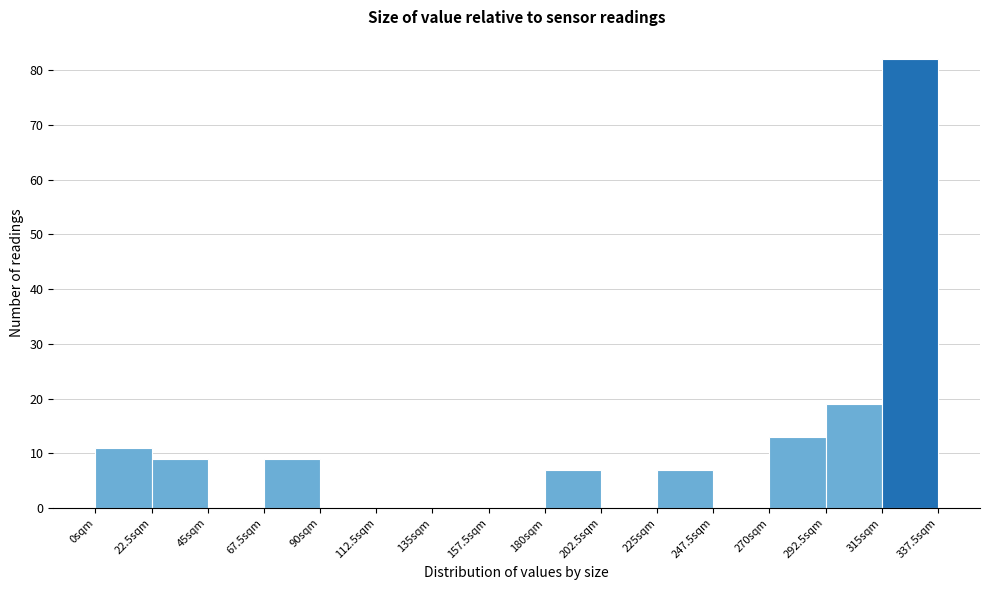

How tall is the bar that spans 67.5 to 90.0 on the x-axis? Neither the bar edges nor the heights are printed on the chart, so give them approximately, as read against the axes.

9